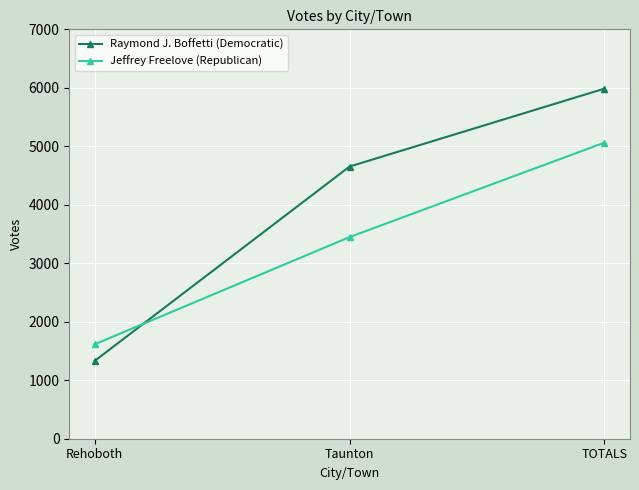

How many values in the Raymond J. Boffetti (Democratic) series are below 4654?

1